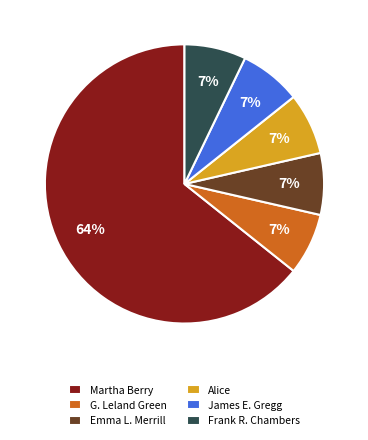

True or false: Frank R. Chambers accounts for 7% of the total.

True